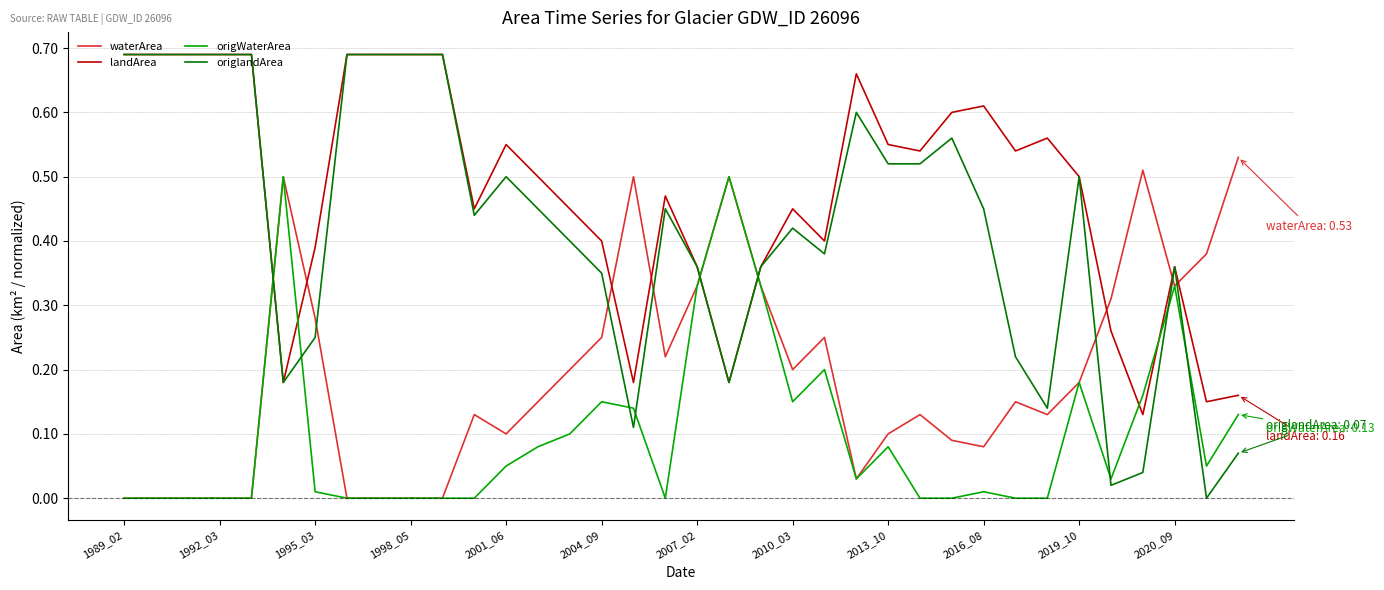

How many intersections are there between landArea and origWaterArea?

6